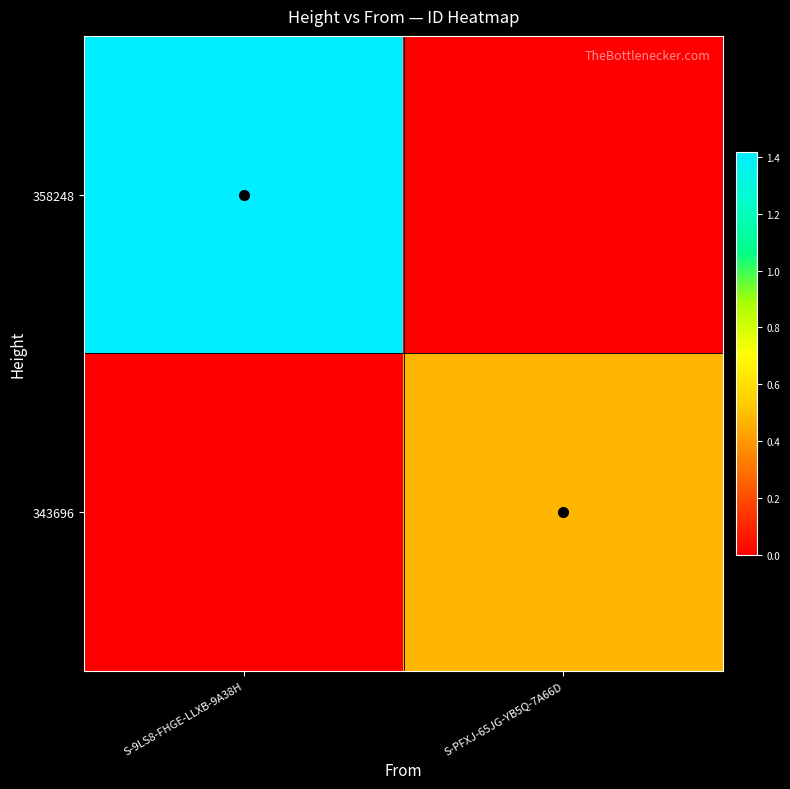

What is the total value across all series at S-PFXJ-65JG-YB5Q-7A66D?

4747738457753837568